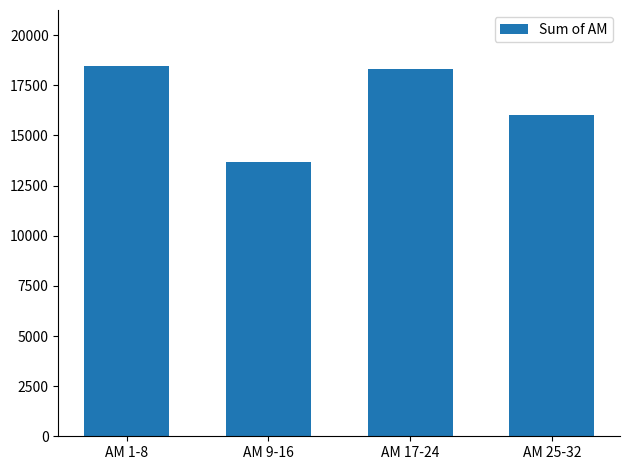

Reading right to left, transcribe all the data shown in this chart.

16009	18332	13690	18484